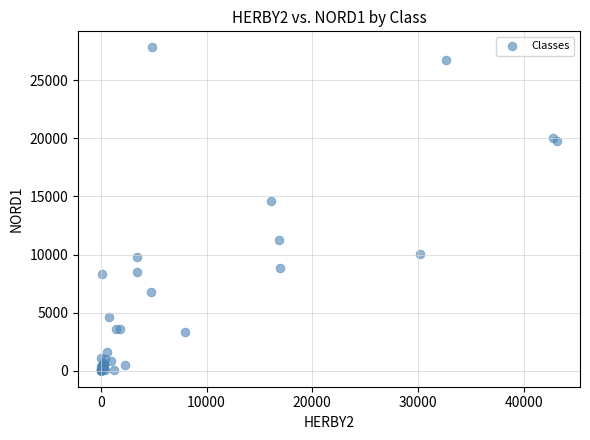

What Y value in the scatter plot is closest to 13920?

14618